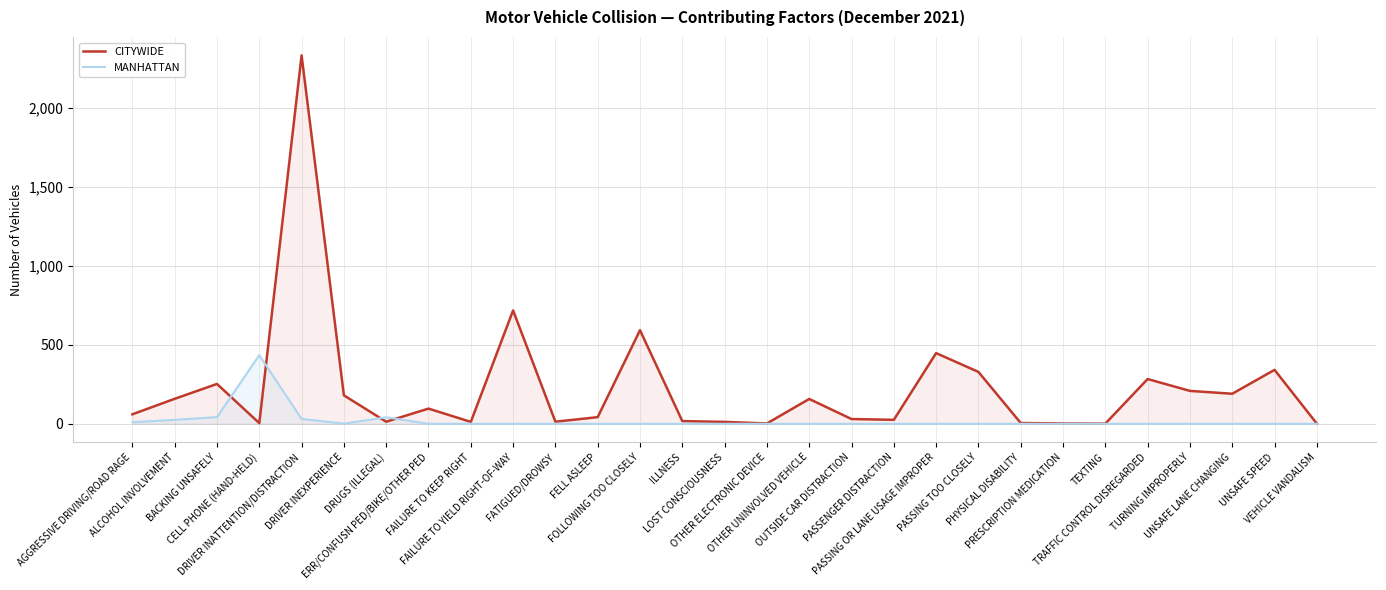

What is the total value across all series at FAILURE TO YIELD RIGHT-OF-WAY?

717